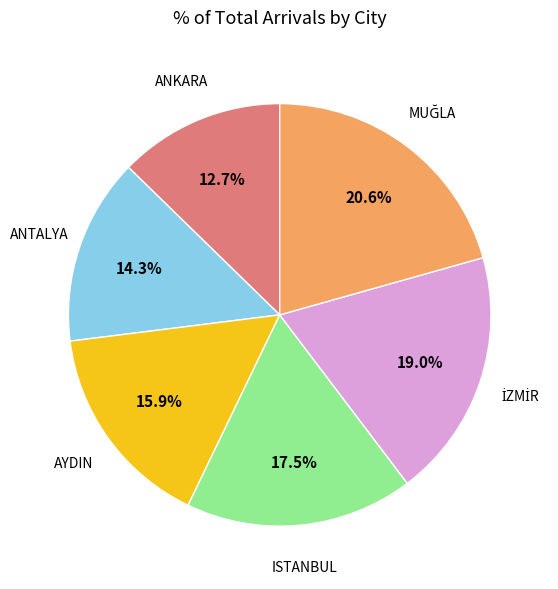

Does any single category account for the majority?

No